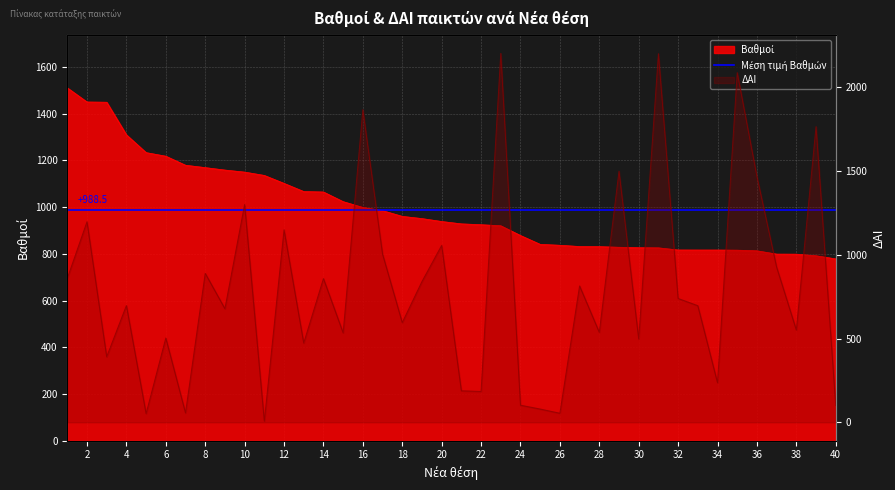

Read the Βαθμοί value at 38.

798.9